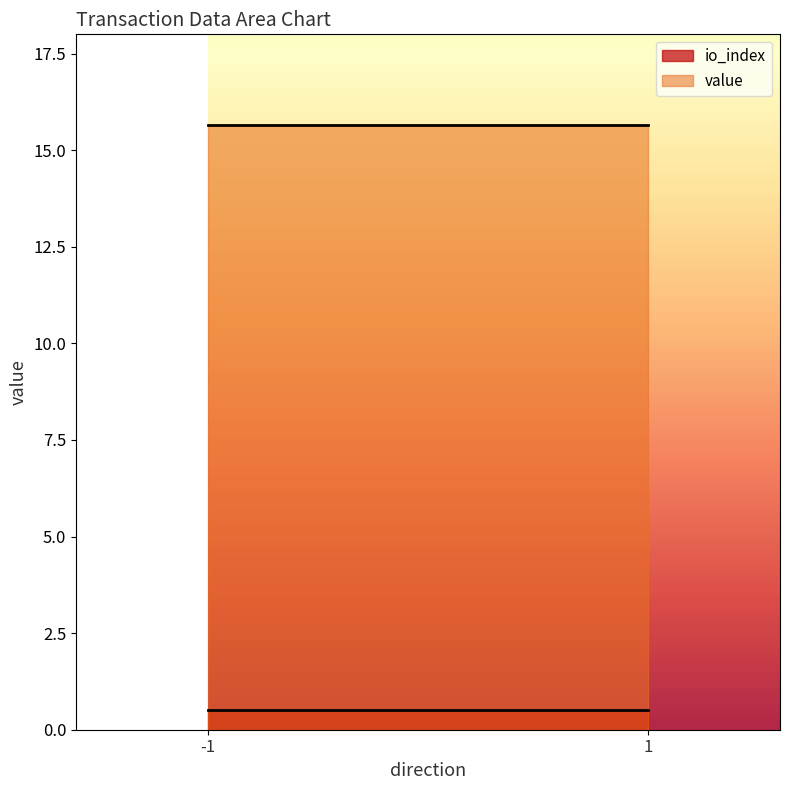

What is the average value of the io_index series?

0.5